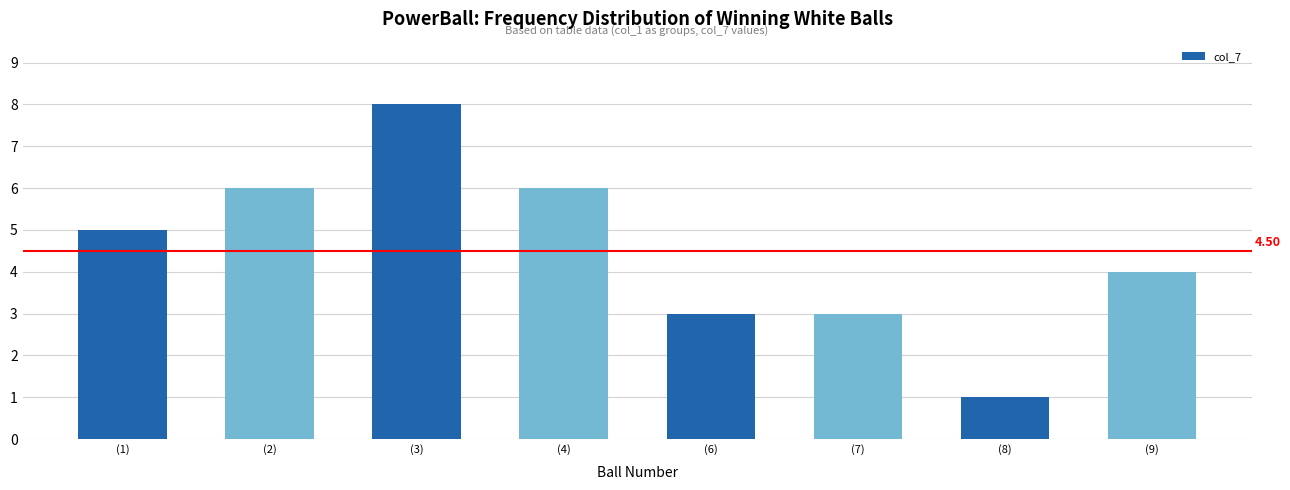

What is the label of the 2nd bar from the left?

(2)